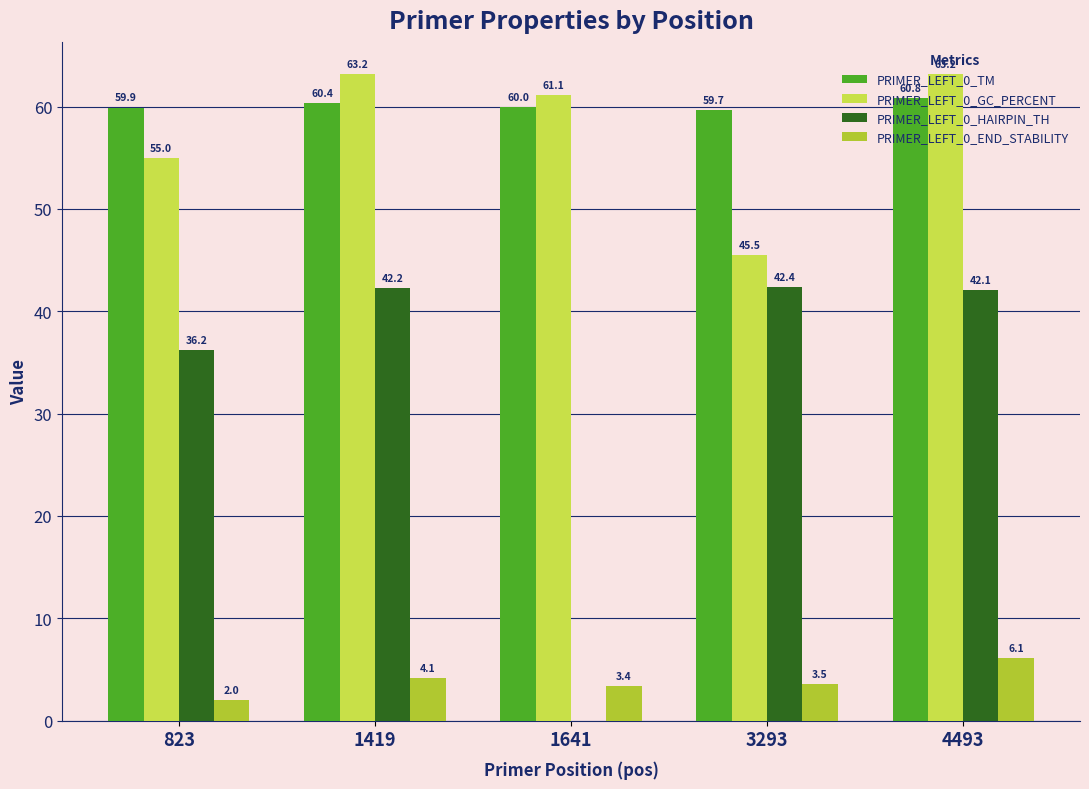

Is it true that PRIMER_LEFT_0_END_STABILITY equals 6.1 at 4493?

True